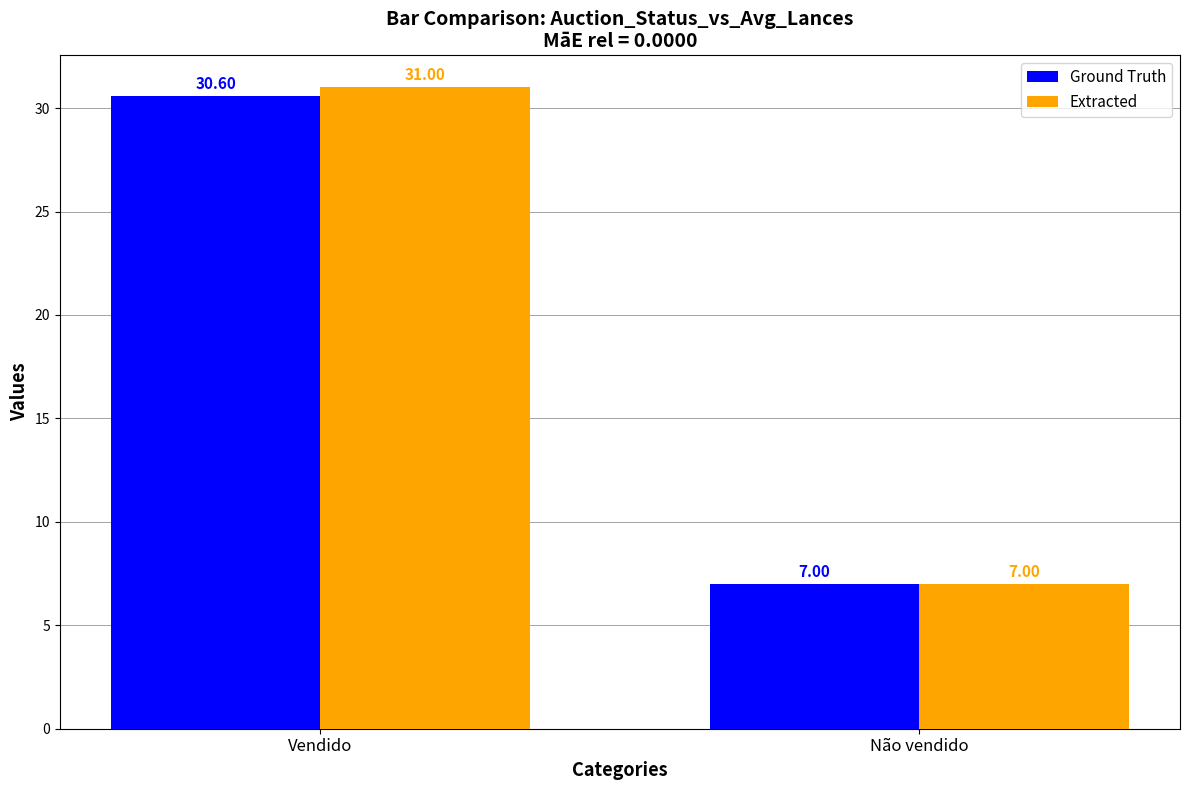

Does the chart contain stacked bars?

No